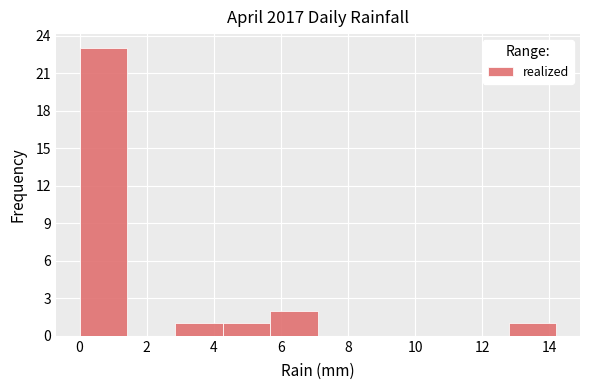

Which range on the x-axis has the tallest bar?

0.00 to 1.42